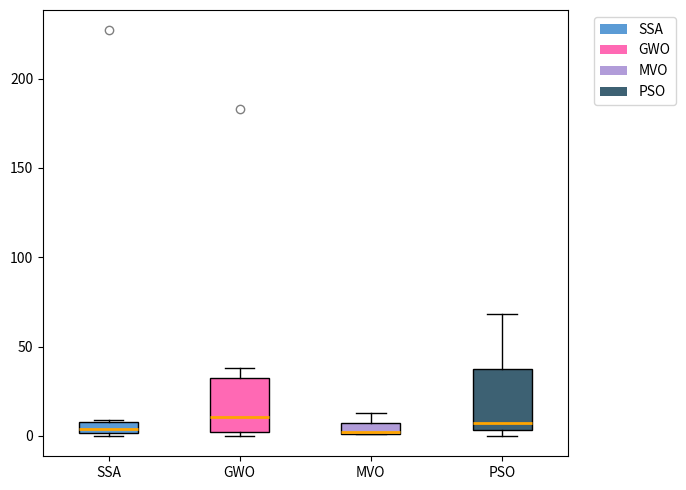

Where does the upper whisker of the box for MVO end on the y-axis? The values are not printed on the chart, so give them approximately, as read against the axis.

15